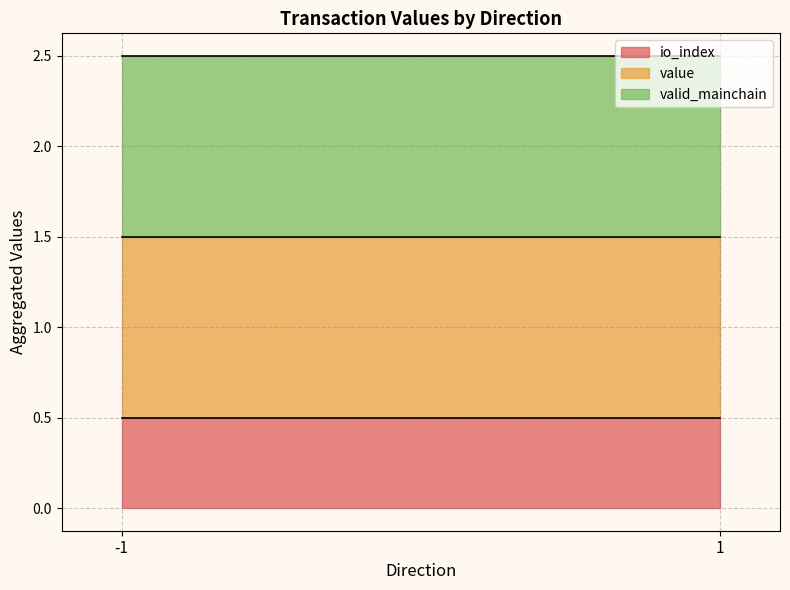

What is the total value across all series at 1?

2.5